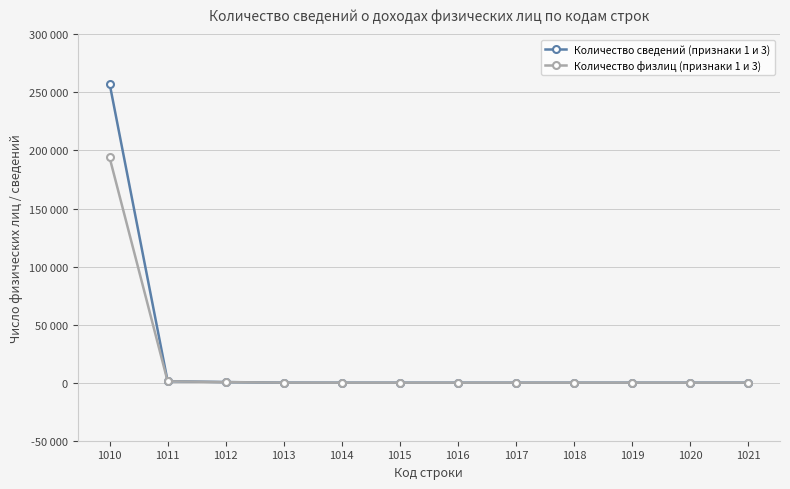

Is this an area chart (filled region under the line)?

No